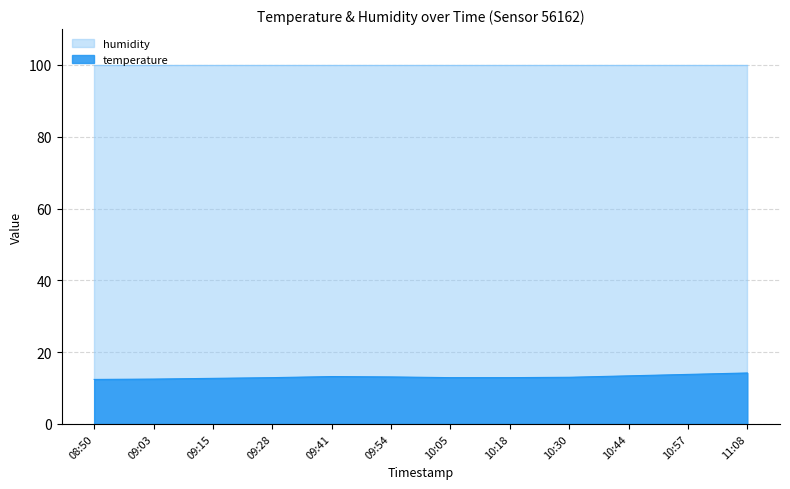

At which category does the data reach its first local peak?

09:41